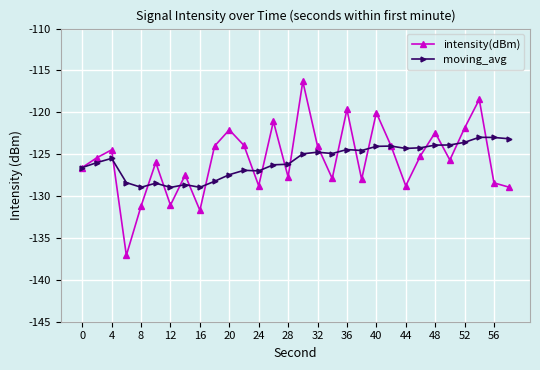

True or false: intensity(dBm) and moving_avg intersect in this chart.

True